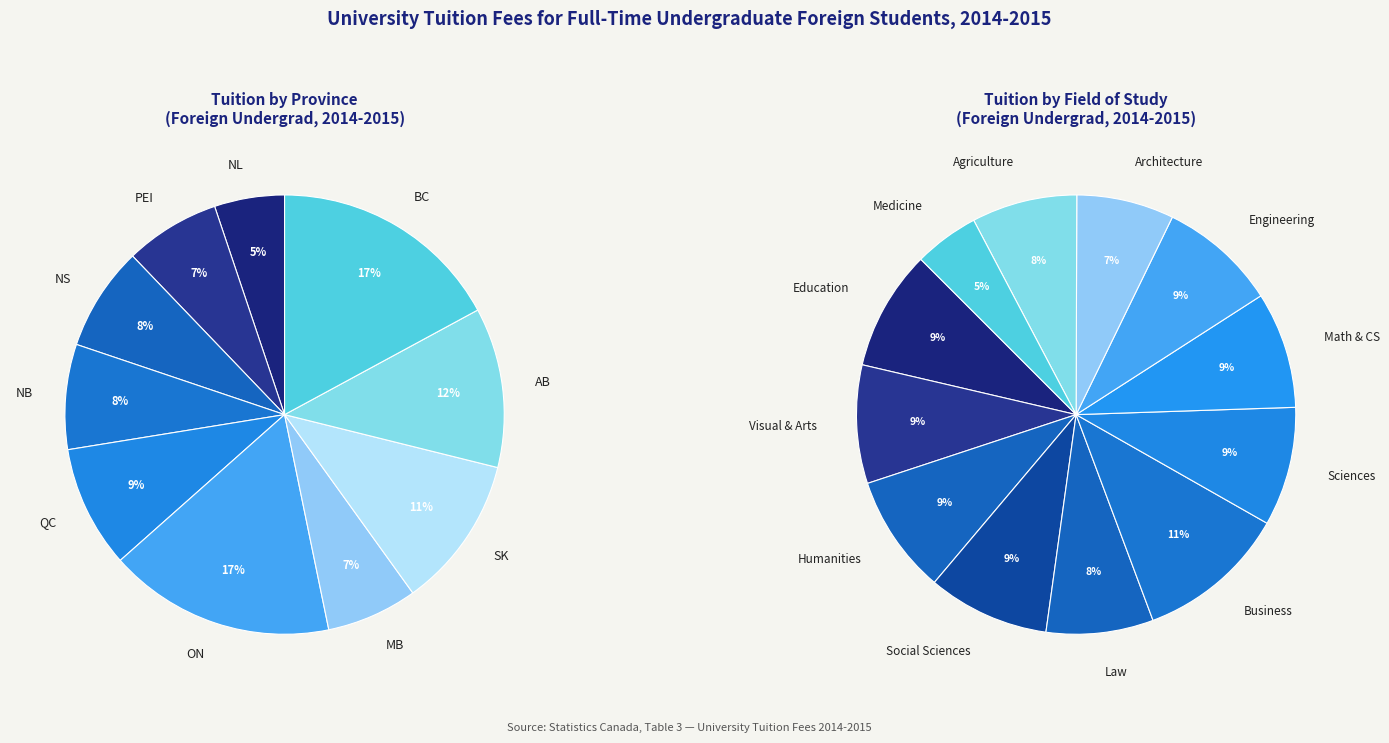

Between 15 and 7, which is larger?

15